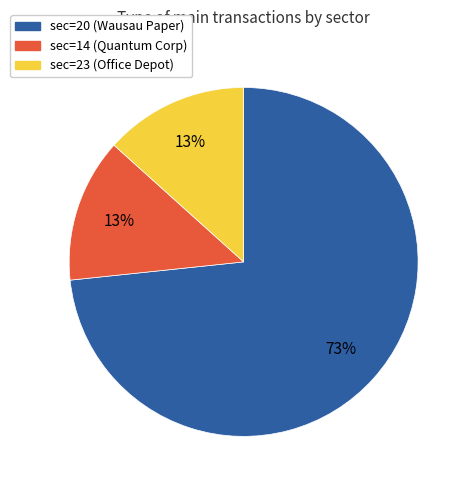

Is there a majority slice in this chart?

Yes